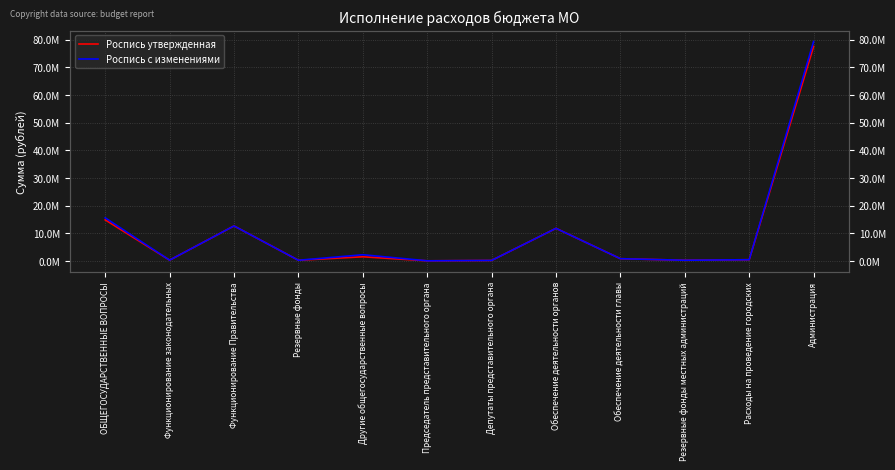

Reading left to right, what are all the values shown in this chart?

Роспись утвержденная: 14890002.0	335220.0	12697733.0	300000.0	1557049.0	101400.0	233820.0	11829063.0	868670.0	300000.0	500000.0	77541397.0
Роспись с изменениями: 15624330.0	335220.0	12697733.0	300000.0	2291377.0	101400.0	233820.0	11829063.0	868670.0	300000.0	500000.0	79315636.4